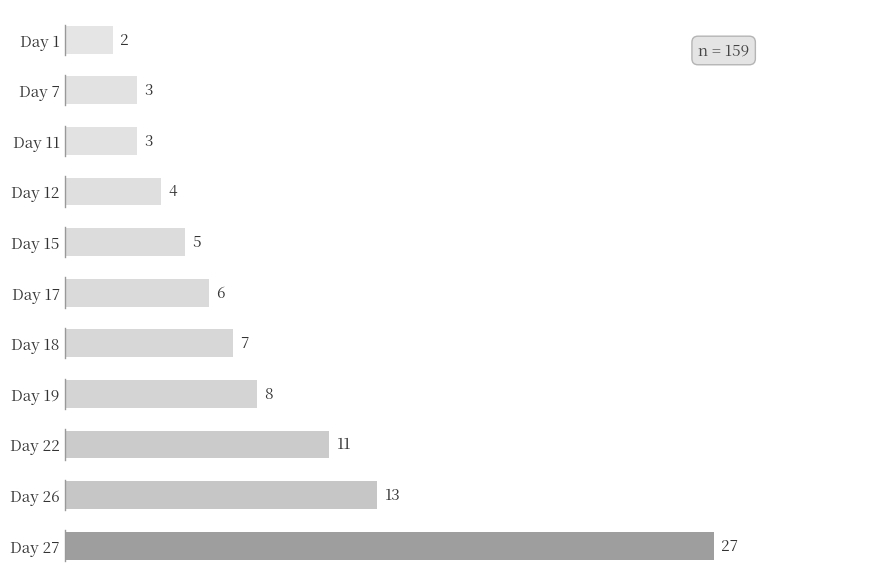

Are the bars grouped side by side (vs. stacked)?

No